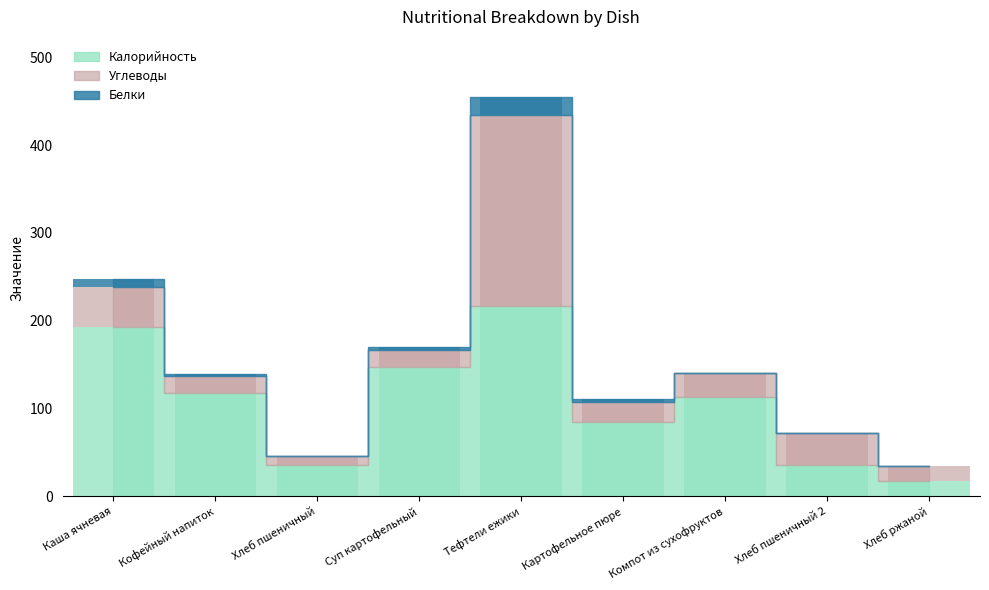

How many data points does each series have?

9